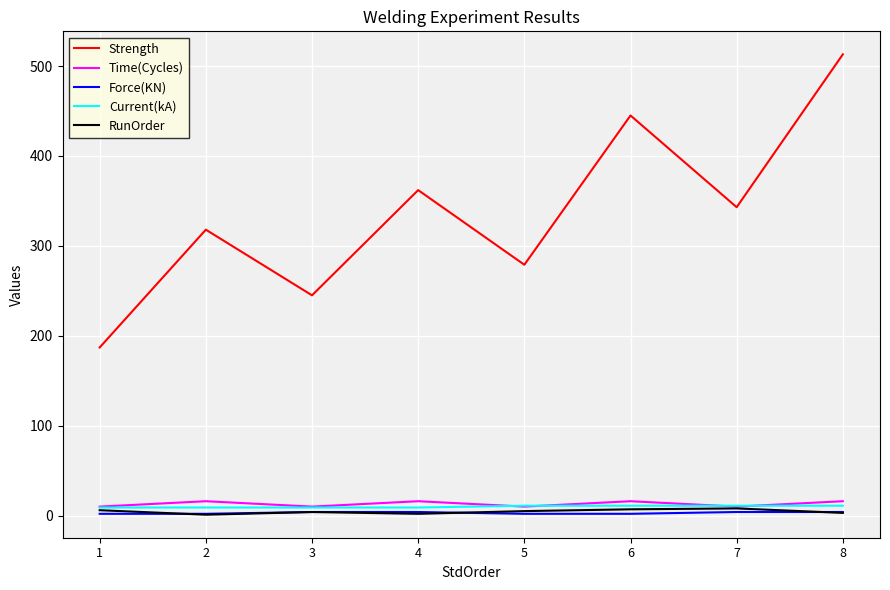

True or false: RunOrder has more than 0 interior local peaks.

True